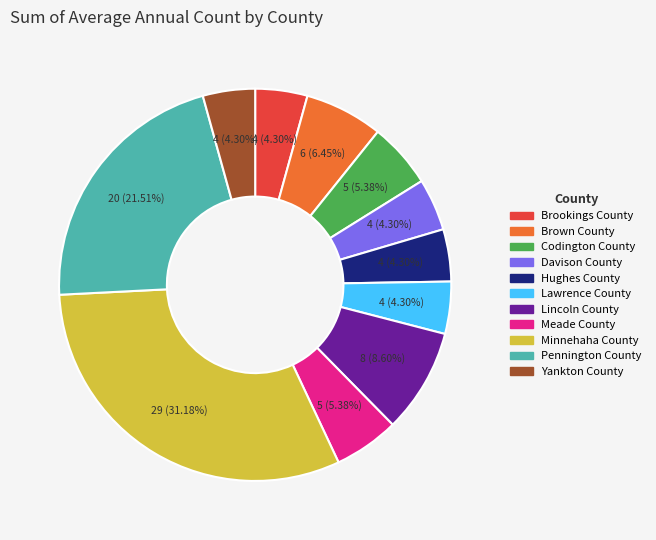

What is the ratio of the value at Davison County to the value at Brown County?

0.7